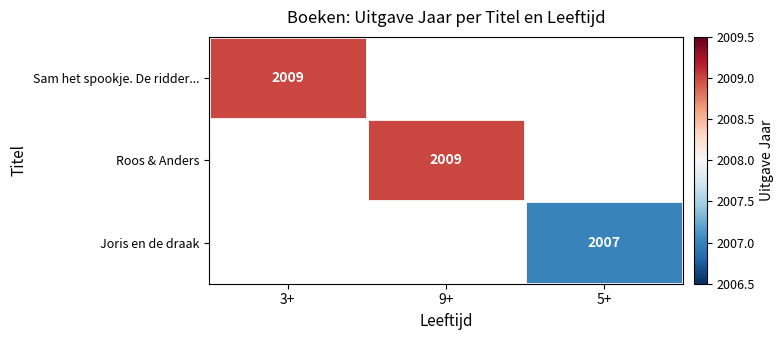

True or false: Roos & Anders has a value of 2009 at 9+.

True